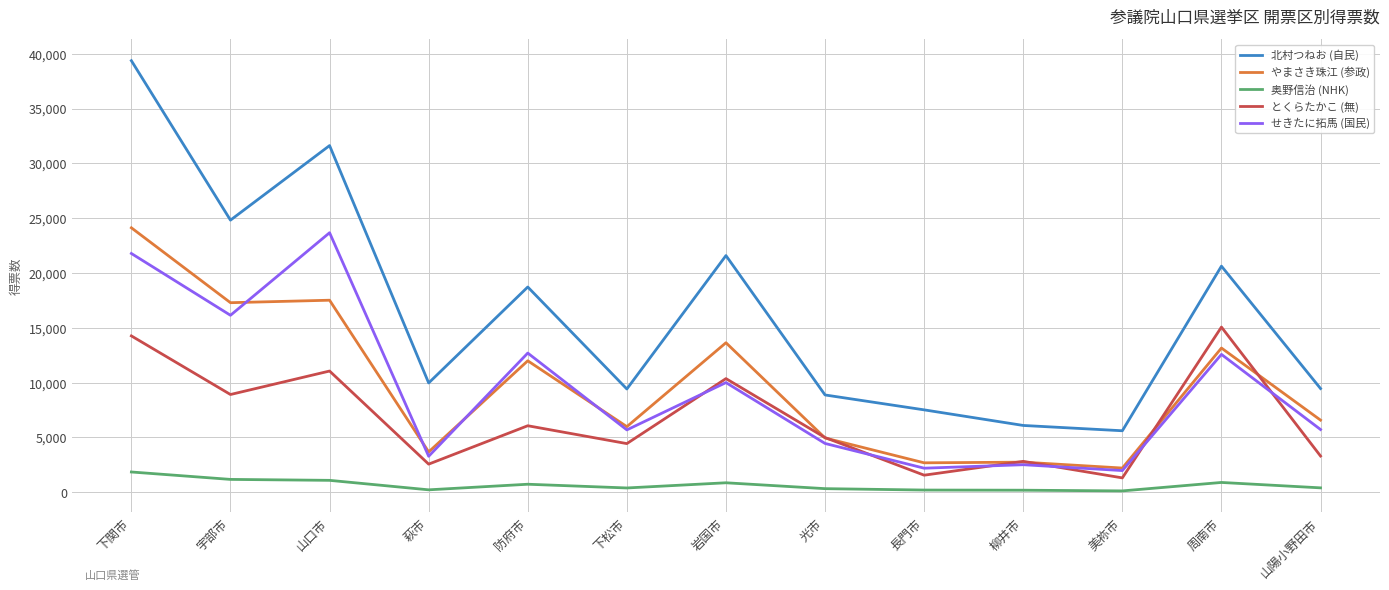

At which category does the chart reach its peak across all series?

下関市